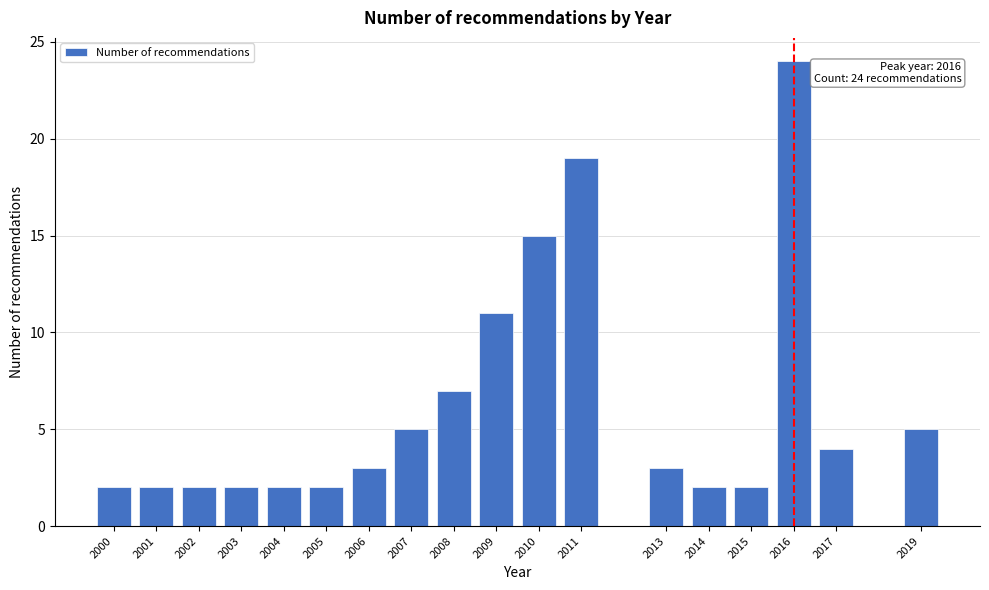

Reading left to right, extract all data points from this chart.

2	2	2	2	2	2	3	5	7	11	15	19	3	2	2	24	4	5